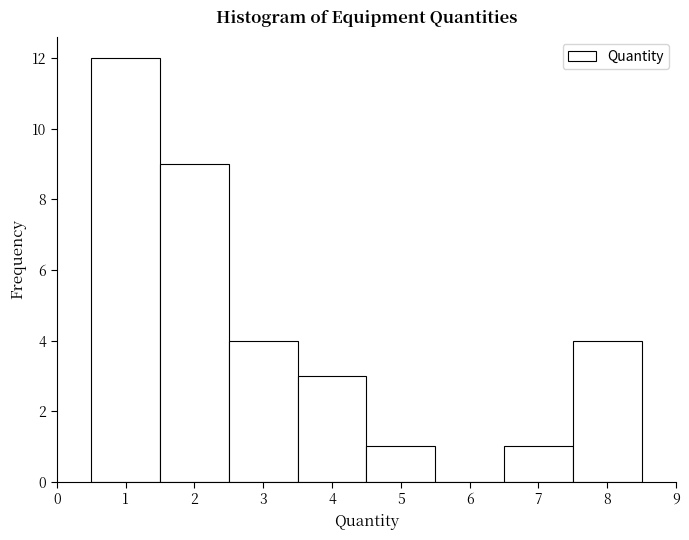

Which range on the x-axis has the tallest bar?

0.5 to 1.5